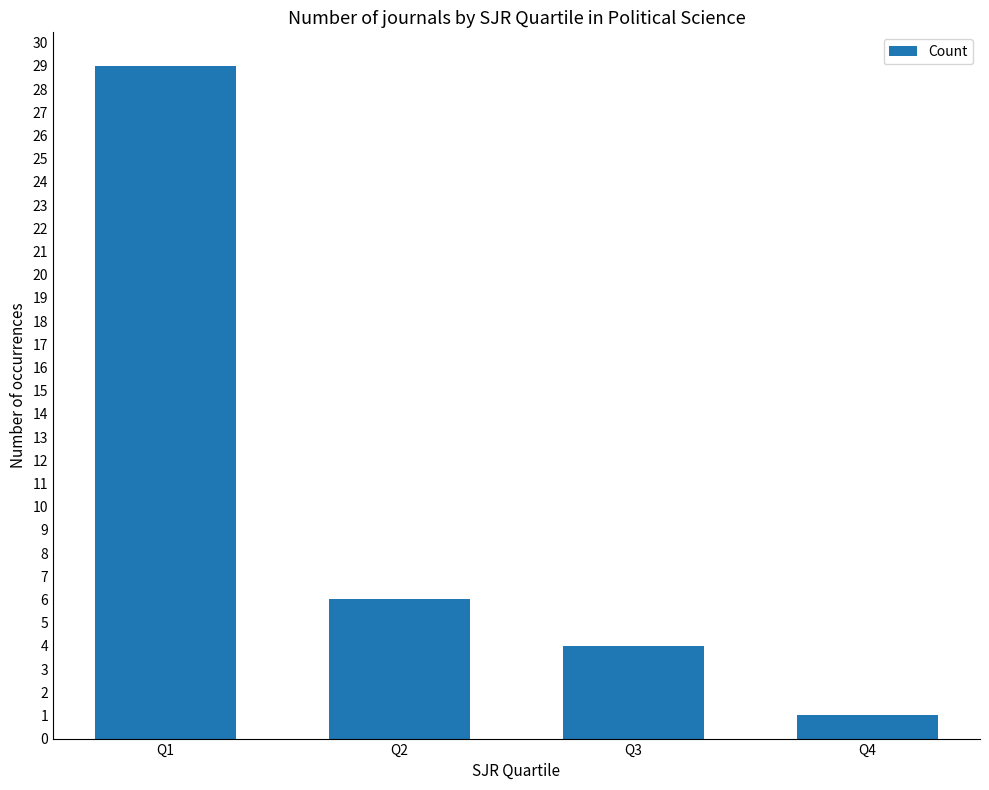

What is the smallest value displayed?

1